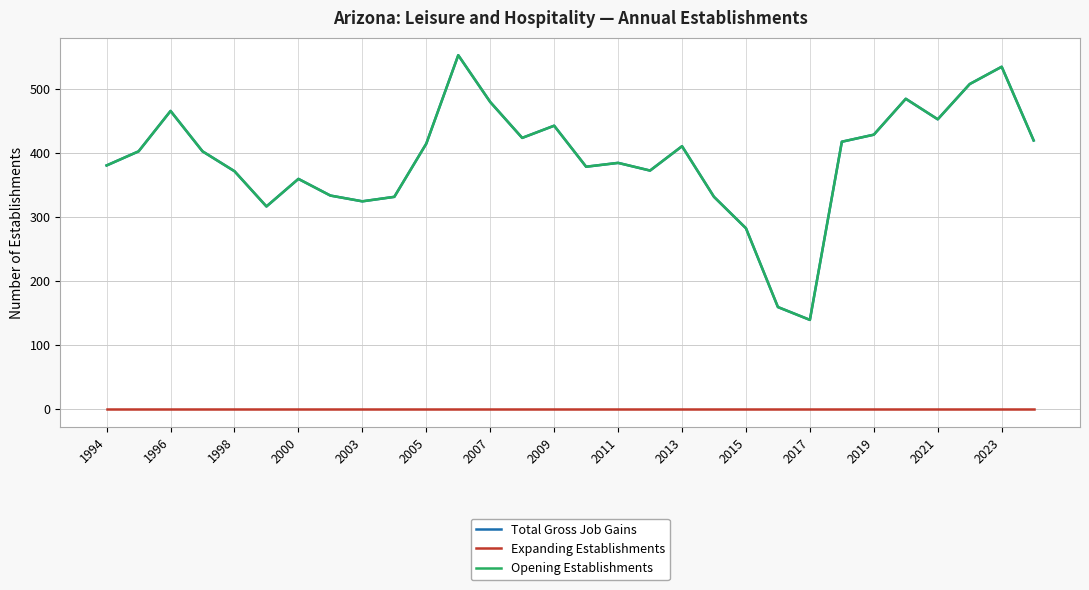

Is this an area chart (filled region under the line)?

No